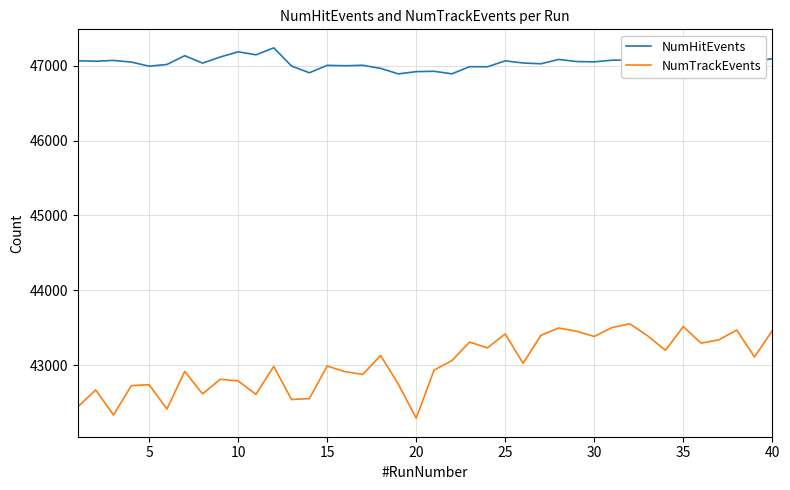

What is the sum of all NumTrackEvents values?

1720578